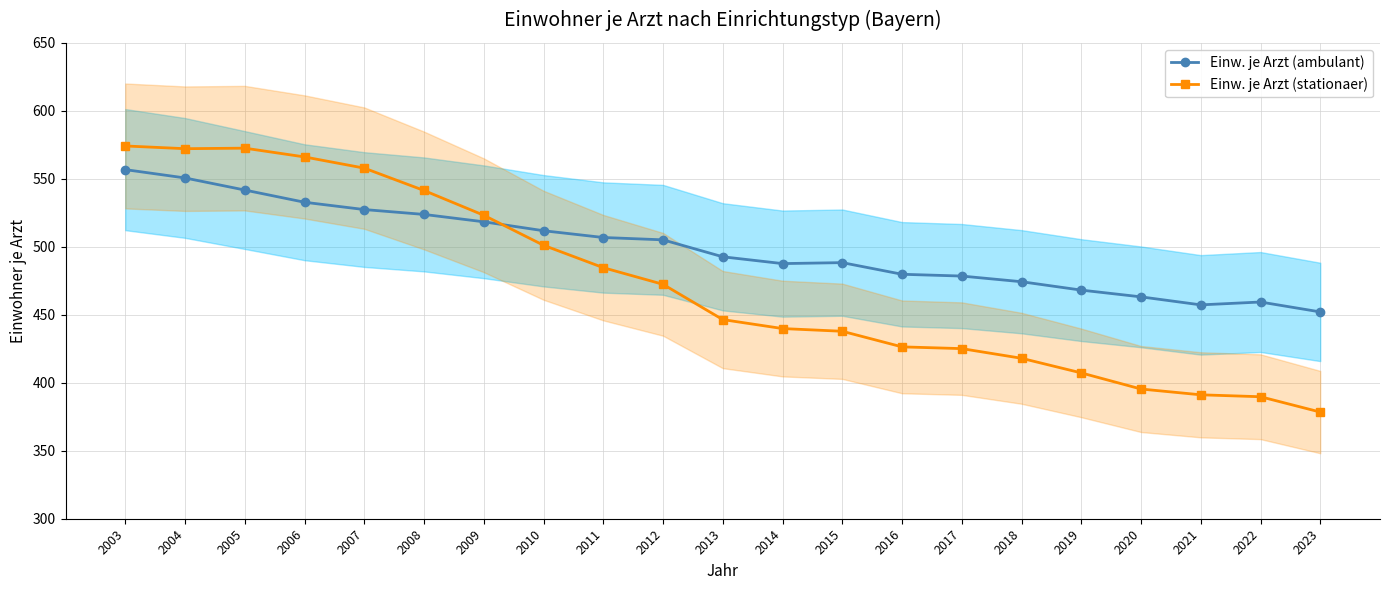

What is the spread (max minus min) of values at 2010?

10.7